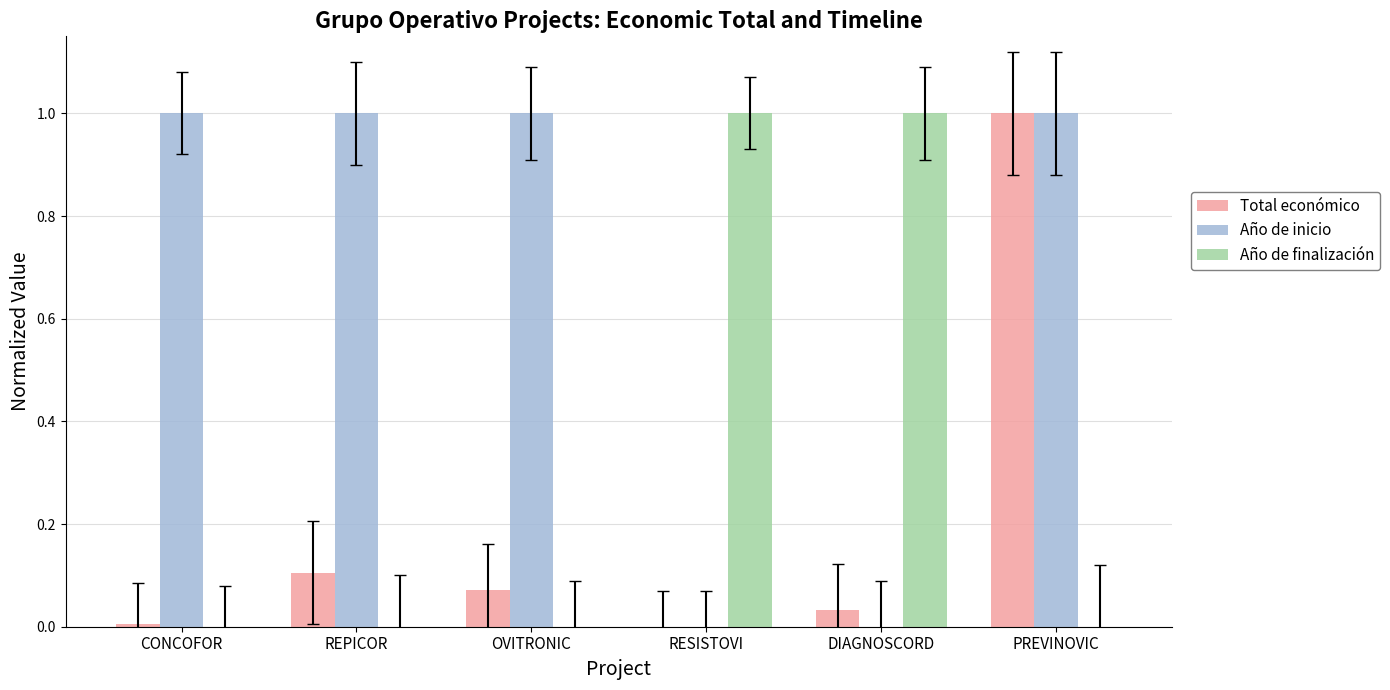

True or false: Año de inicio has a value of -0.4 at RESISTOVI.

False